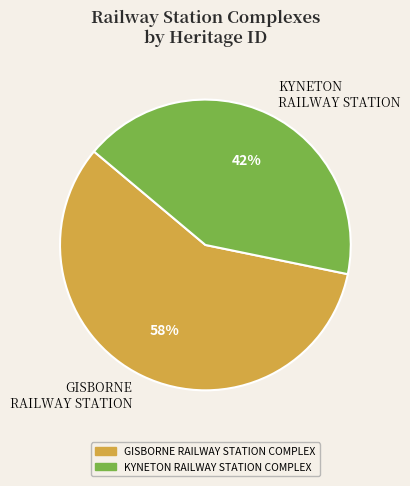

To the nearest percent, what is the difference between the GISBORNE RAILWAY STATION and KYNETON RAILWAY STATION slice percentages?

16%